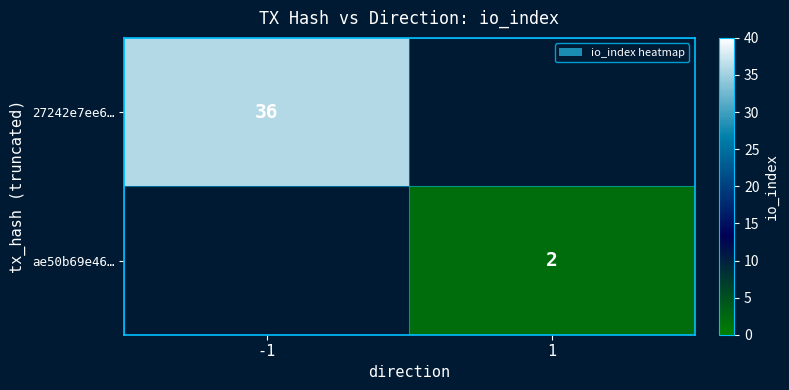

Is it true that 27242e7ee6… equals 36 at -1?

True